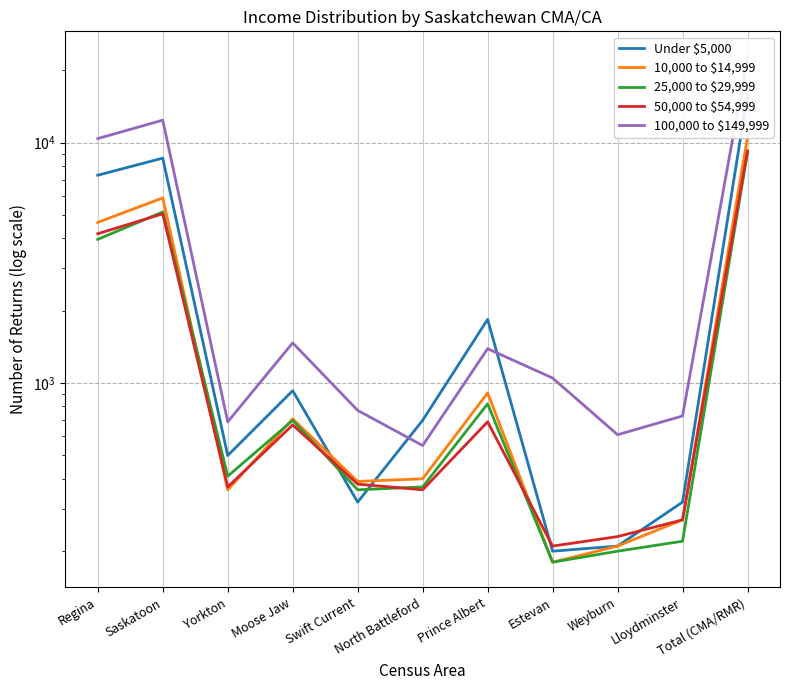

How many interior local peaks does the Under $5,000 series have?

3